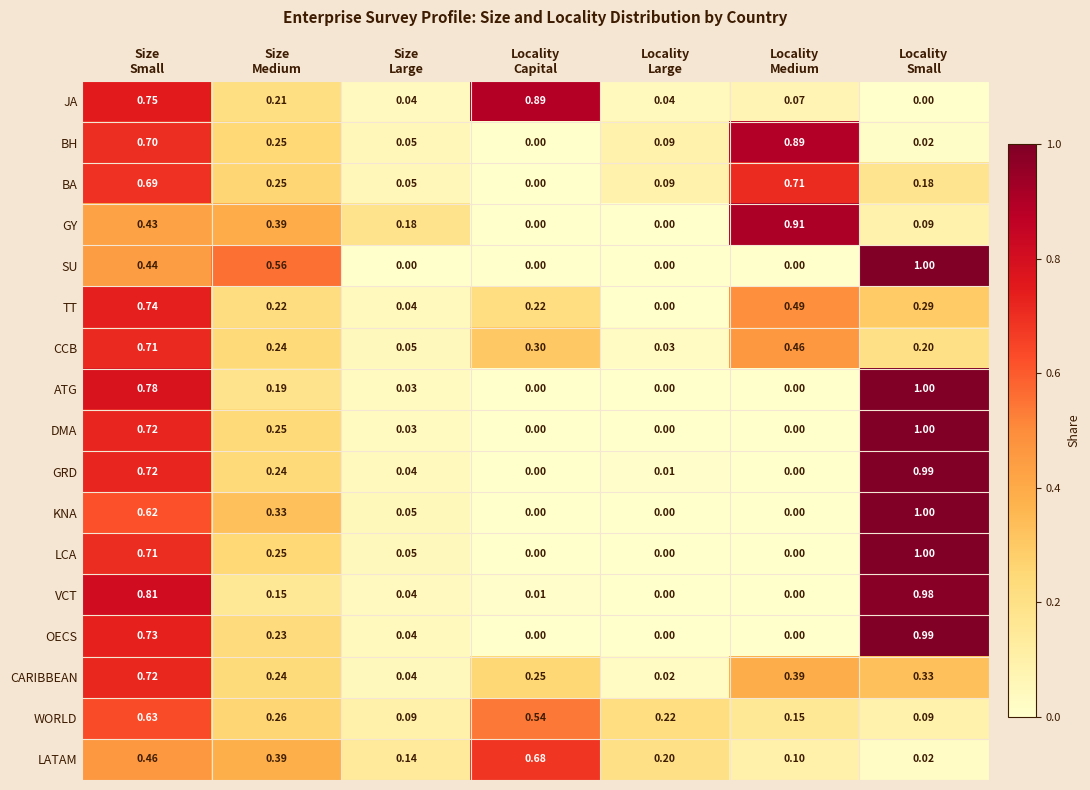

Which series has the largest total across all categories?

LCA